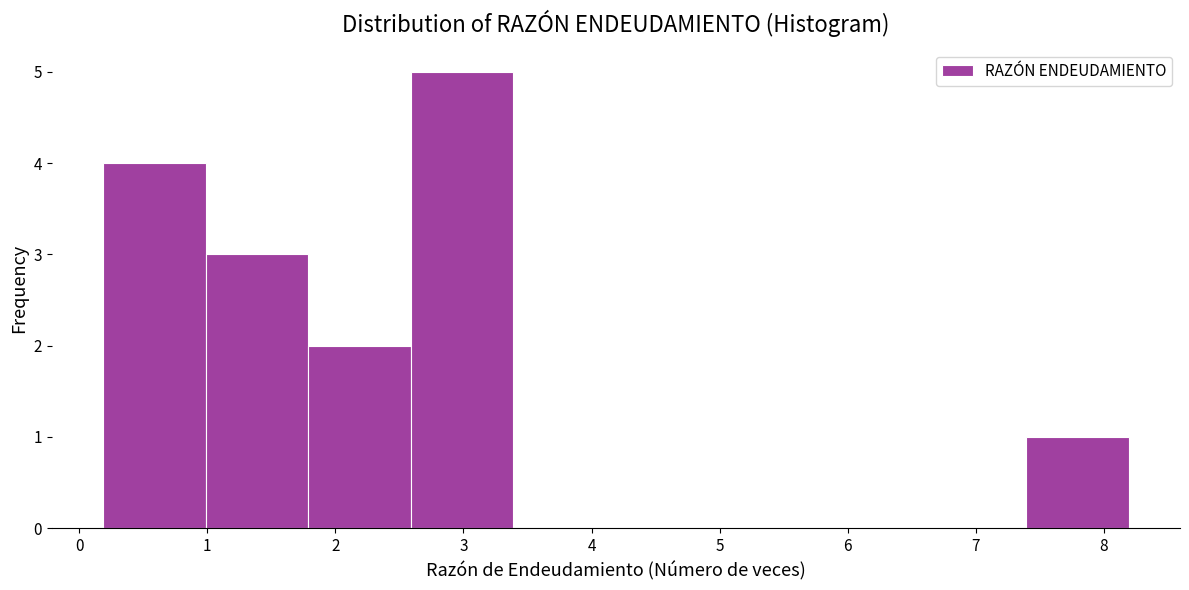

Reading left to right, transcribe this chart: for each bar, give the range it covers on the x-axis and its height. Neither the bar edges nor the heights are printed on the chart, so give them approximately, as read against the axes.

0.2 to 1.0: 4
1.0 to 1.8: 3
1.8 to 2.6: 2
2.6 to 3.4: 5
3.4 to 4.2: 0
4.2 to 5.0: 0
5.0 to 5.8: 0
5.8 to 6.6: 0
6.6 to 7.4: 0
7.4 to 8.2: 1